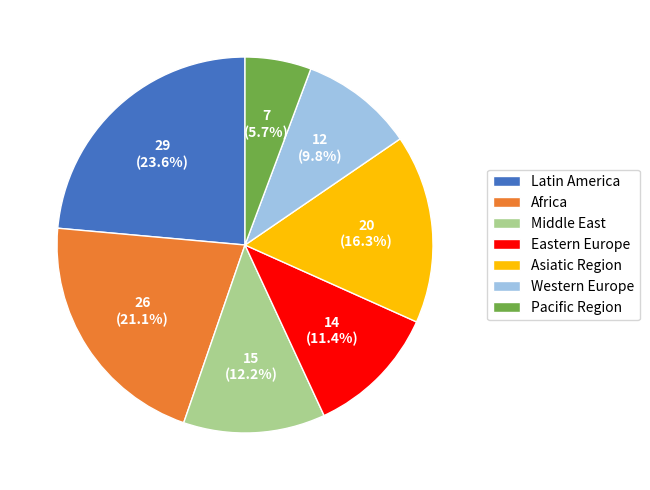

Which category has the biggest portion of the pie?

Latin America